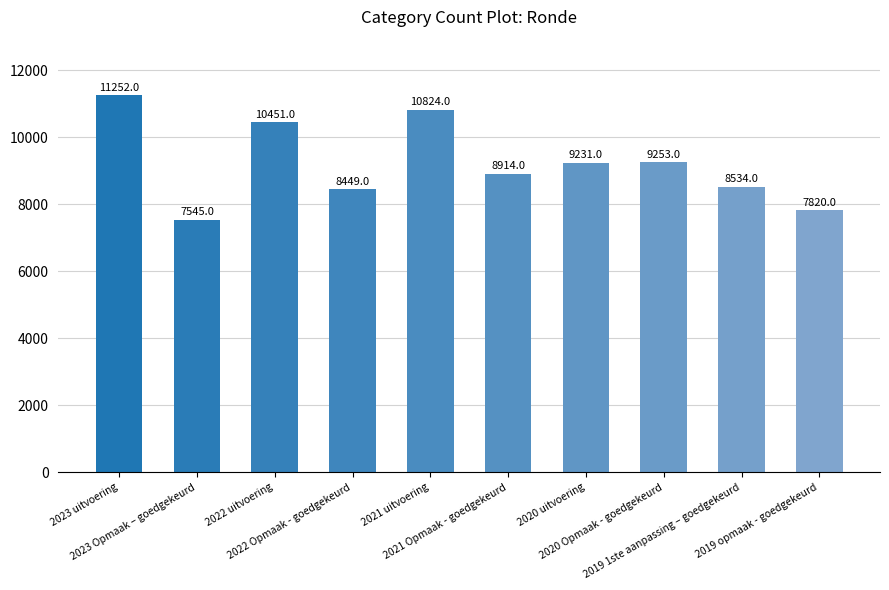

What is the difference between the values at 2019 opmaak - goedgekeurd and 2020 uitvoering?

1411